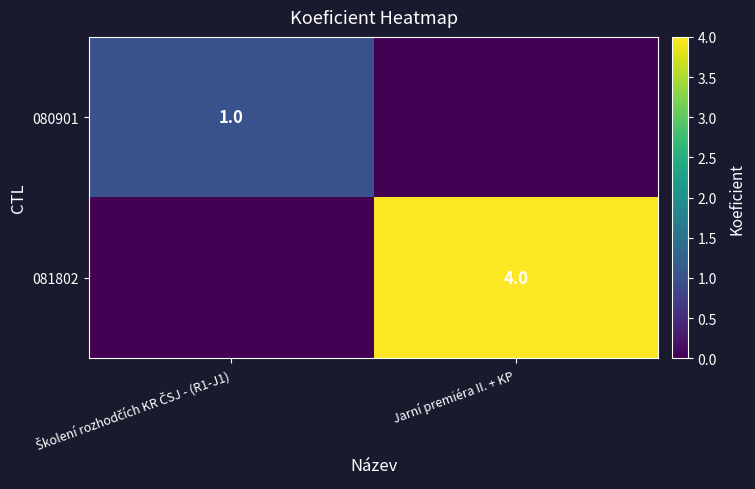

The 081802 series shows 4 at Jarní premiéra II. + KP. True or false?

True